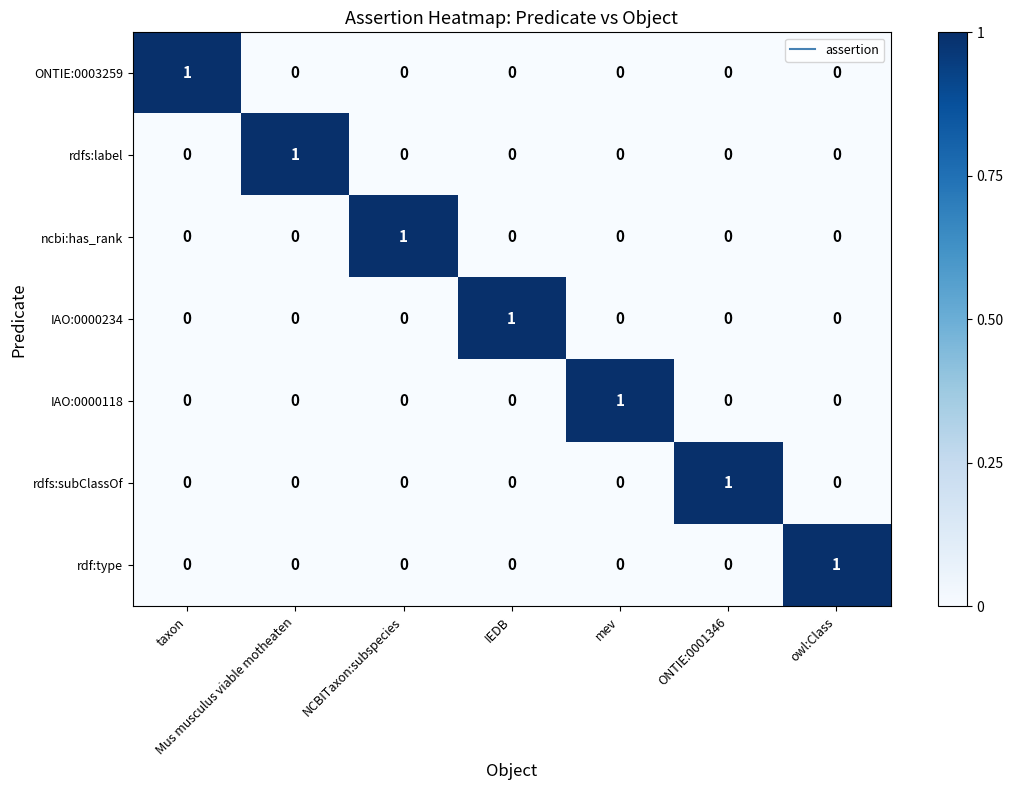

The value of rdf:type at NCBITaxon:subspecies is 0. True or false?

True